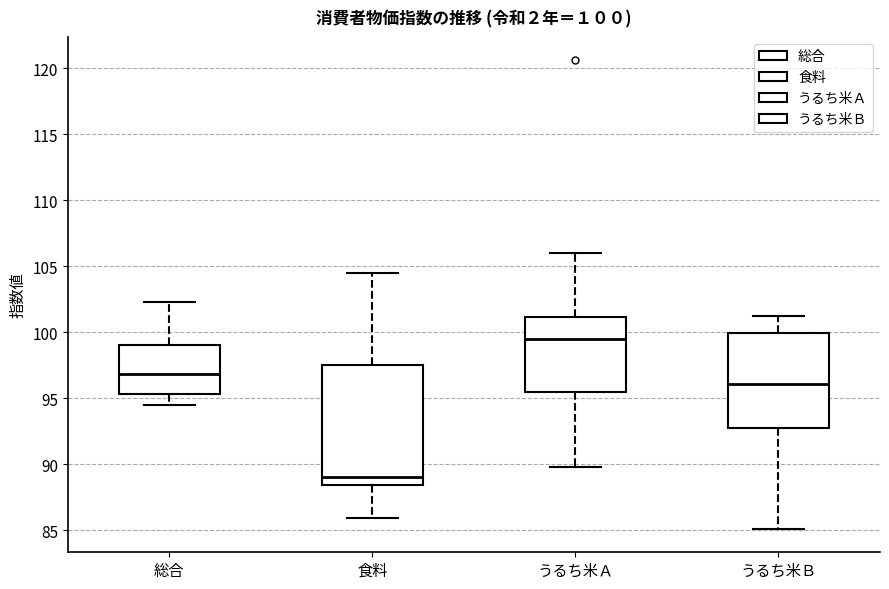

Comparing the boxes themselves (not the whiskers), which one is the tallest?

食料